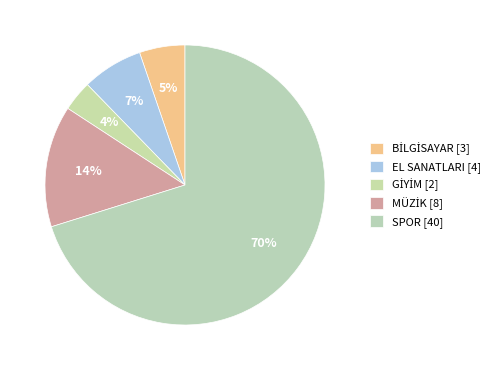

Which category has the biggest portion of the pie?

SPOR